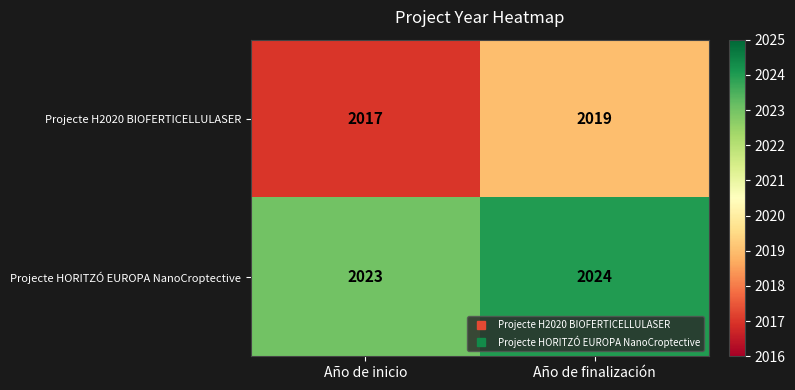

Reading left to right, extract all data points from this chart.

Projecte H2020 BIOFERTICELLULASER: 2017	2019
Projecte HORITZÓ EUROPA NanoCroptective: 2023	2024